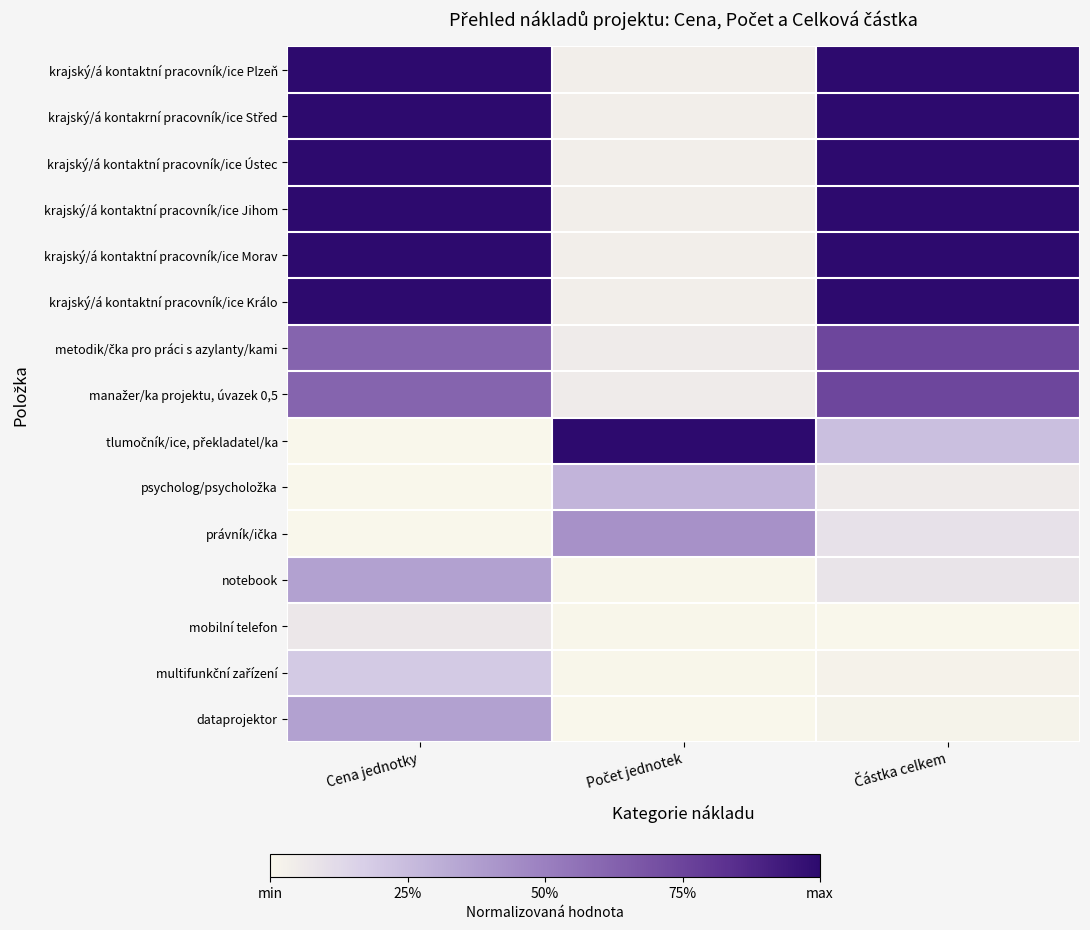

Which label corresponds to the smallest value in the chart?

Cena jednotky